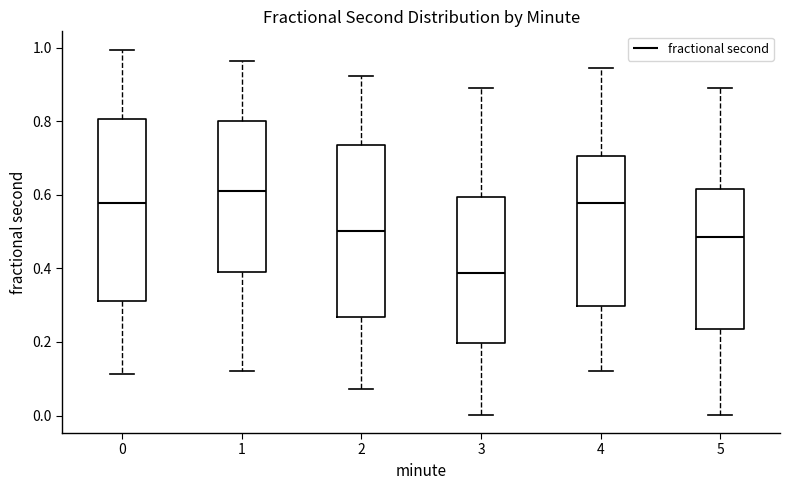

Reading left to right, transcribe this box plot: for each box, give where its median line is, the range the box spans, and where its two whiskers end, as read against the y-axis. The values are not printed on the chart, so give them approximately, as read against the axis.

0: median 0.58, box 0.32 to 0.80, whiskers 0.12 to 1.00
1: median 0.60, box 0.38 to 0.80, whiskers 0.12 to 0.96
2: median 0.50, box 0.26 to 0.74, whiskers 0.08 to 0.92
3: median 0.38, box 0.20 to 0.60, whiskers 0.00 to 0.88
4: median 0.58, box 0.30 to 0.70, whiskers 0.12 to 0.94
5: median 0.48, box 0.24 to 0.62, whiskers 0.00 to 0.88